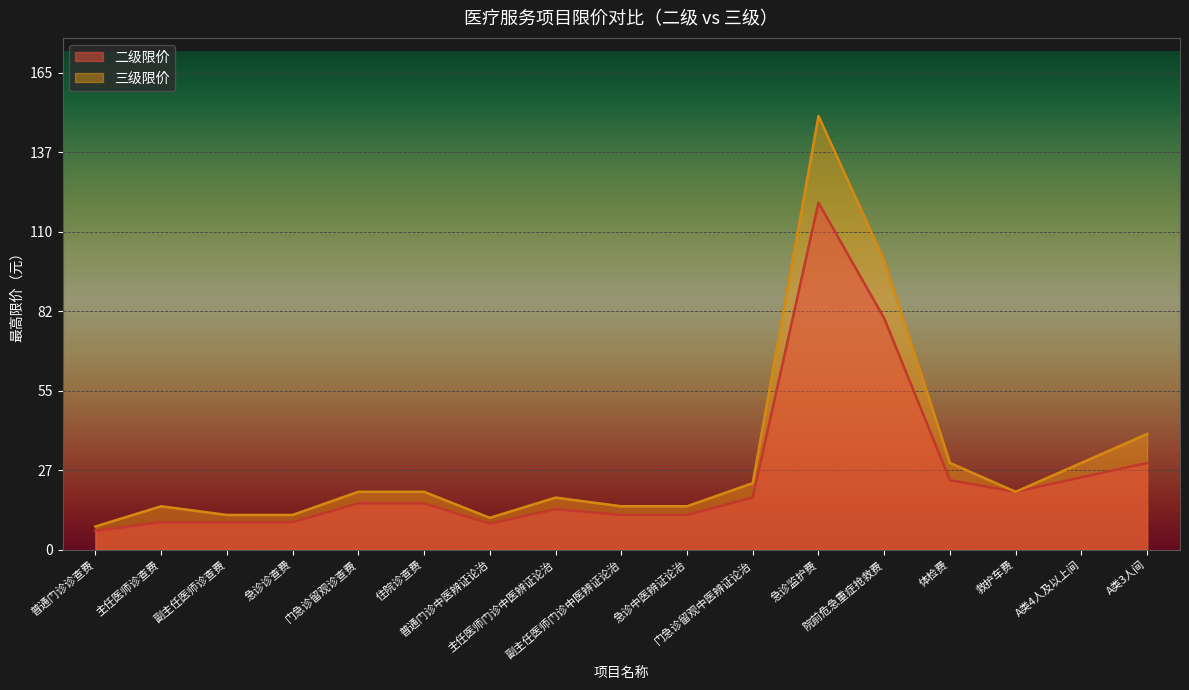

What is the label of the 10th point from the right?

主任医师门诊中医辨证论治